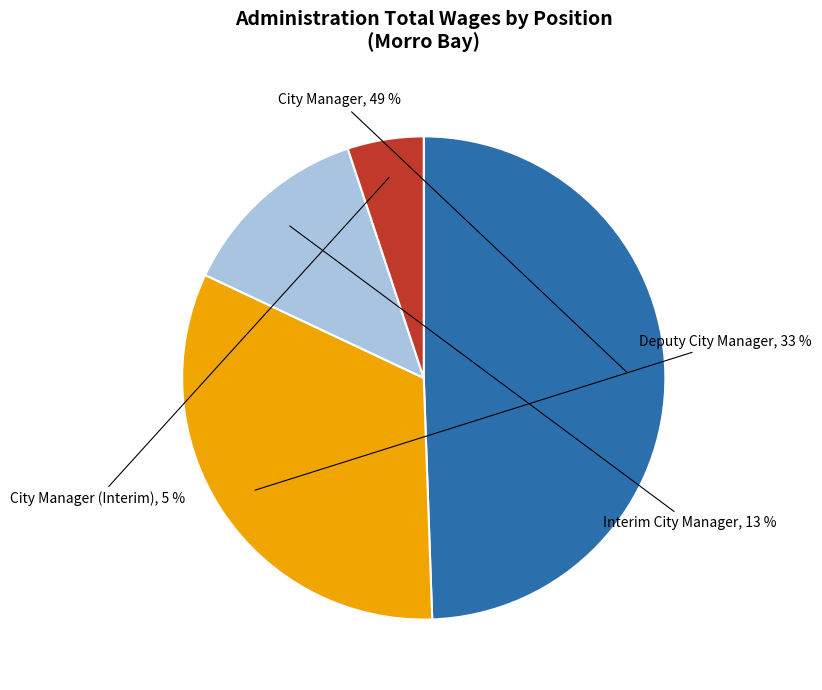

To the nearest percent, what portion does Deputy City Manager represent?

33%